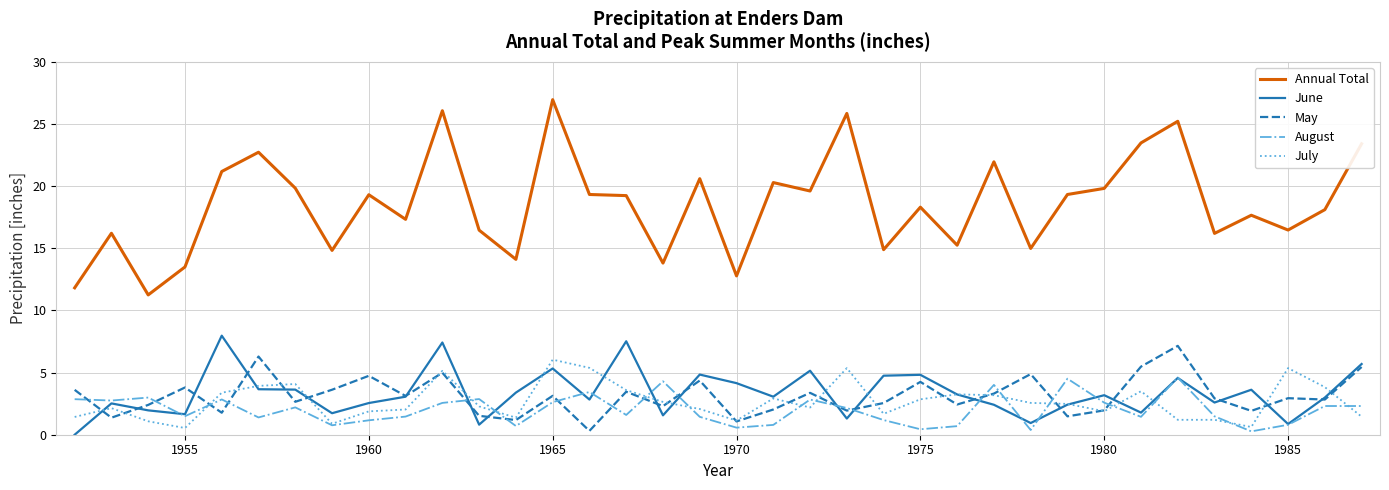

What is the maximum value shown in the chart?

27.0